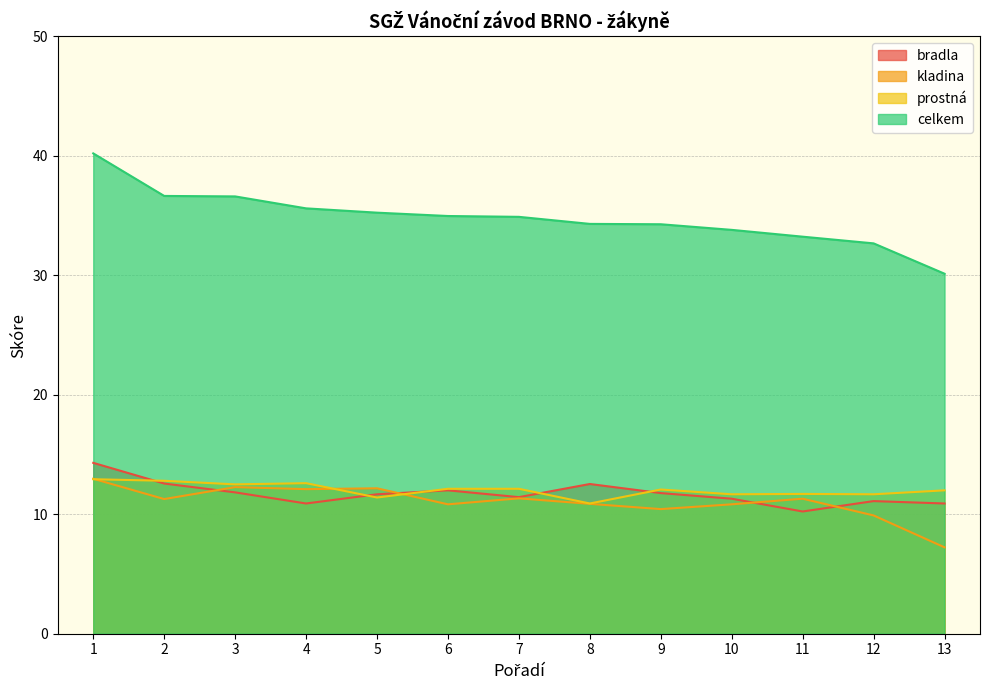

True or false: bradla has more than 0 interior local peaks.

True